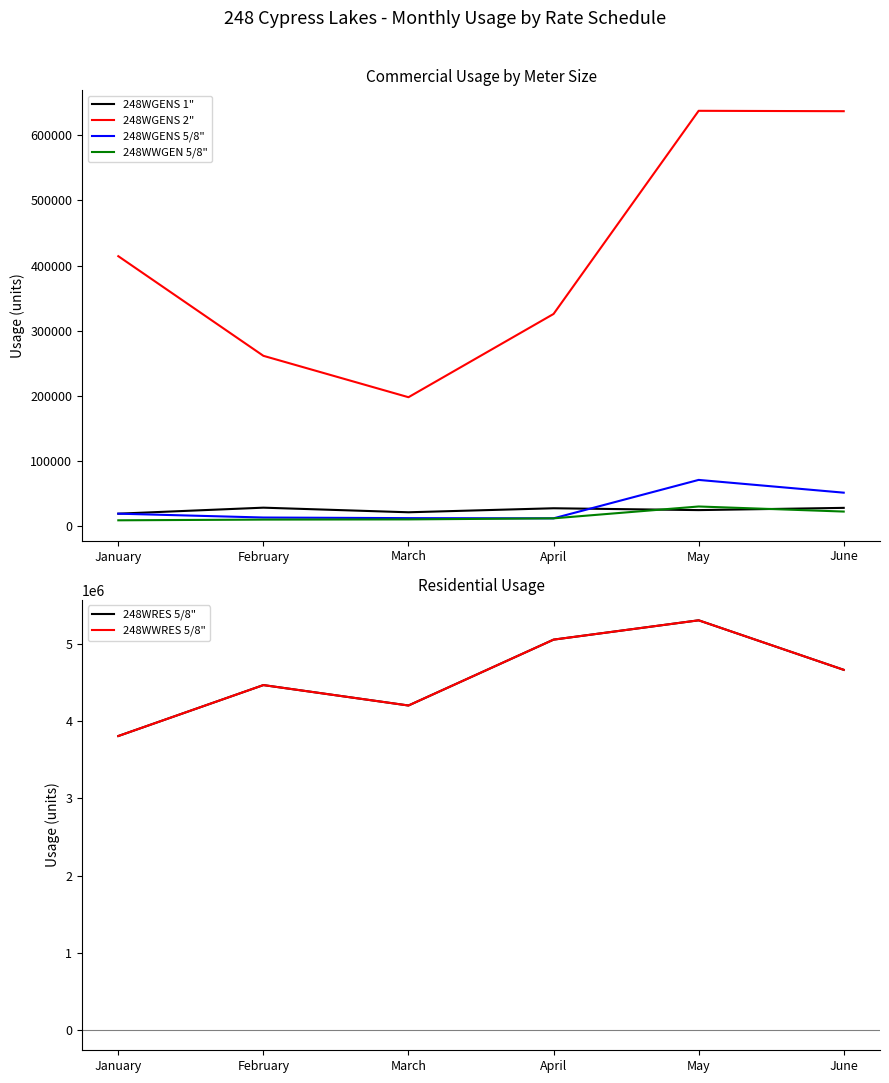

What is the difference between the 248WGENS 1" values at February and March?

7070